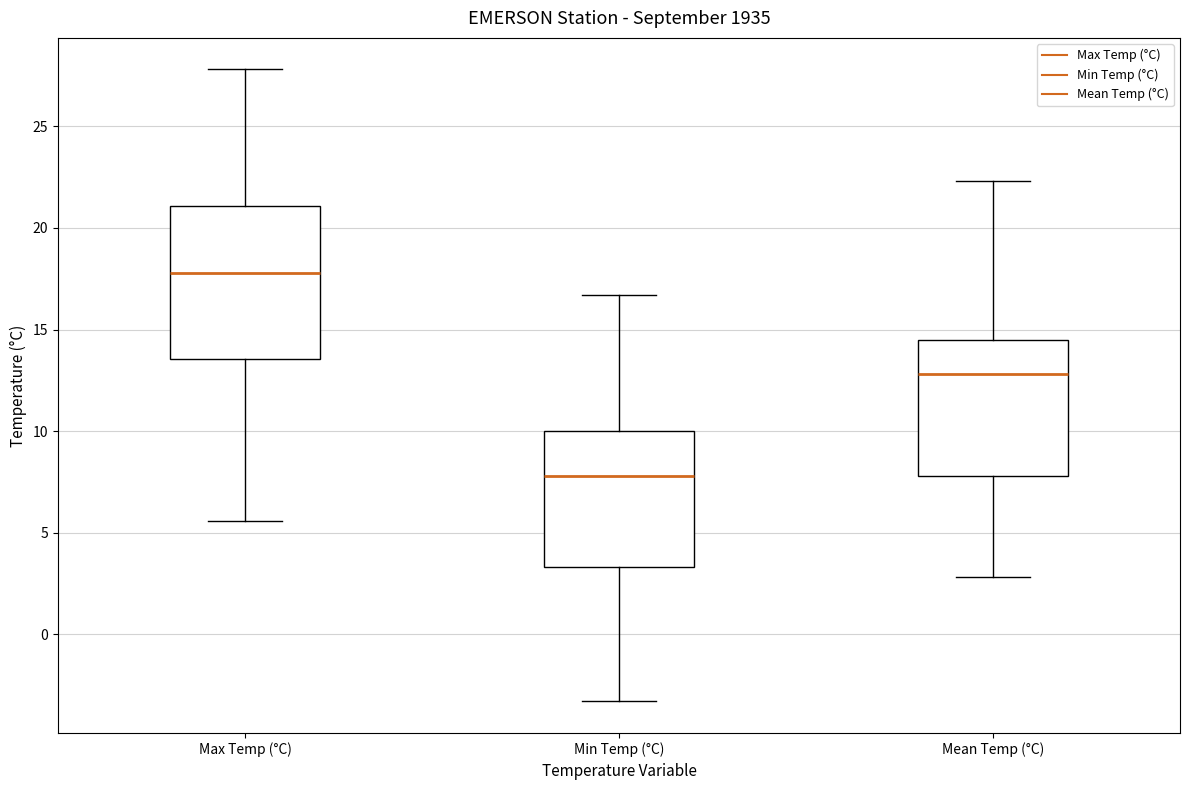

Which box has the highest median line?

Max Temp (°C)